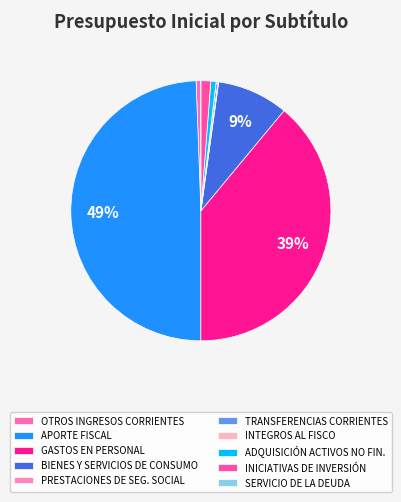

The BIENES Y SERVICIOS DE CONSUMO slice represents 9% of the pie. True or false?

True